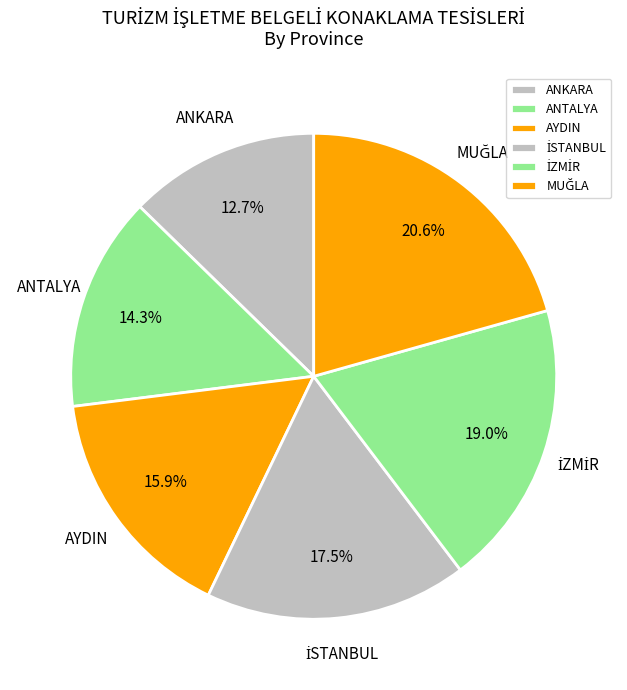

True or false: AYDIN accounts for 24% of the total.

False